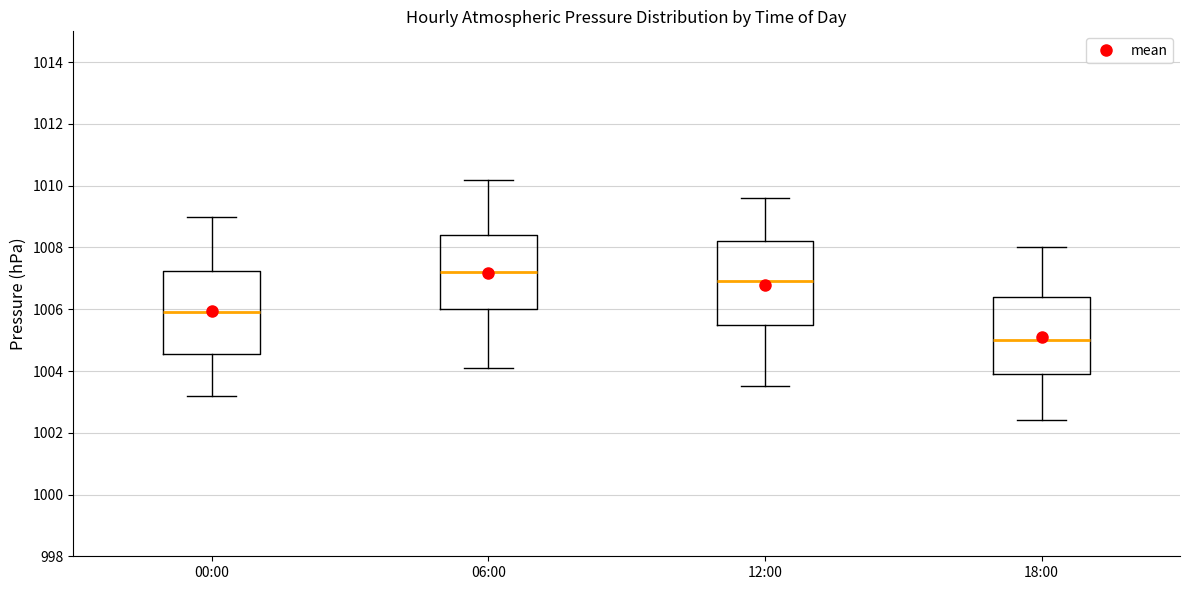

Reading left to right, read every box against the y-axis: the position of its median line, the range the box covers, and the ends of its whiskers. The values are not printed on the chart, so give them approximately, as read against the axis.

00:00: median 1006.0, box 1004.6 to 1007.2, whiskers 1003.2 to 1009.0
06:00: median 1007.2, box 1006.0 to 1008.4, whiskers 1004.2 to 1010.2
12:00: median 1007.0, box 1005.6 to 1008.2, whiskers 1003.6 to 1009.6
18:00: median 1005.0, box 1004.0 to 1006.4, whiskers 1002.4 to 1008.0